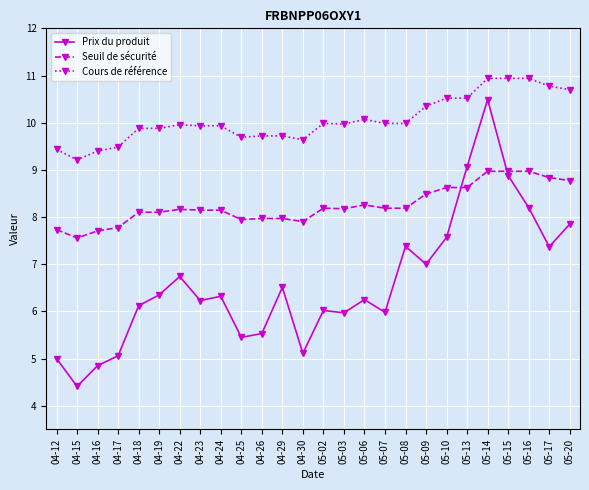

What is the sum of the Prix du produit values at 04-30 and 05-09?

12.1